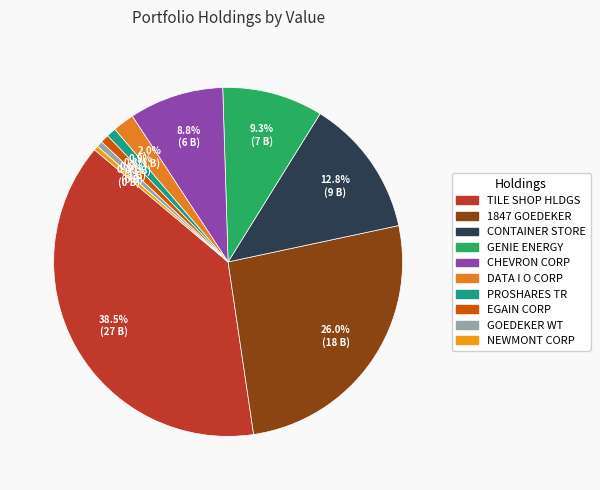

How many segments does this pie chart have?

10